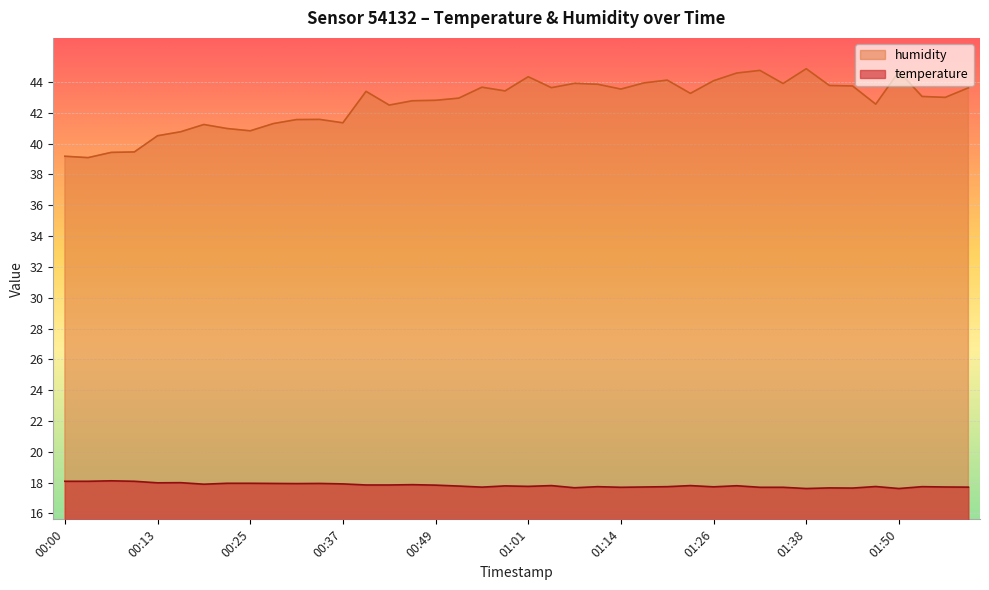

List the series in order of their peak value, lowest first.

temperature, humidity